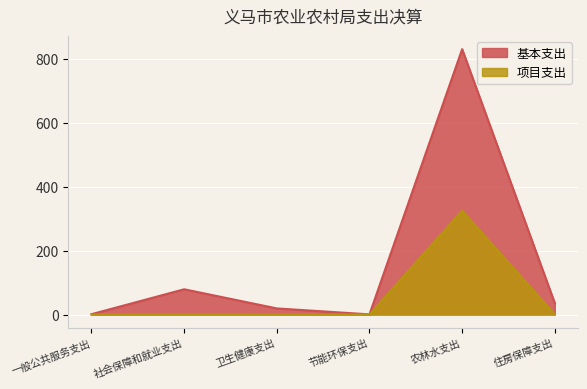

At 一般公共服务支出, list the series in order from smallest to largest.

项目支出, 基本支出